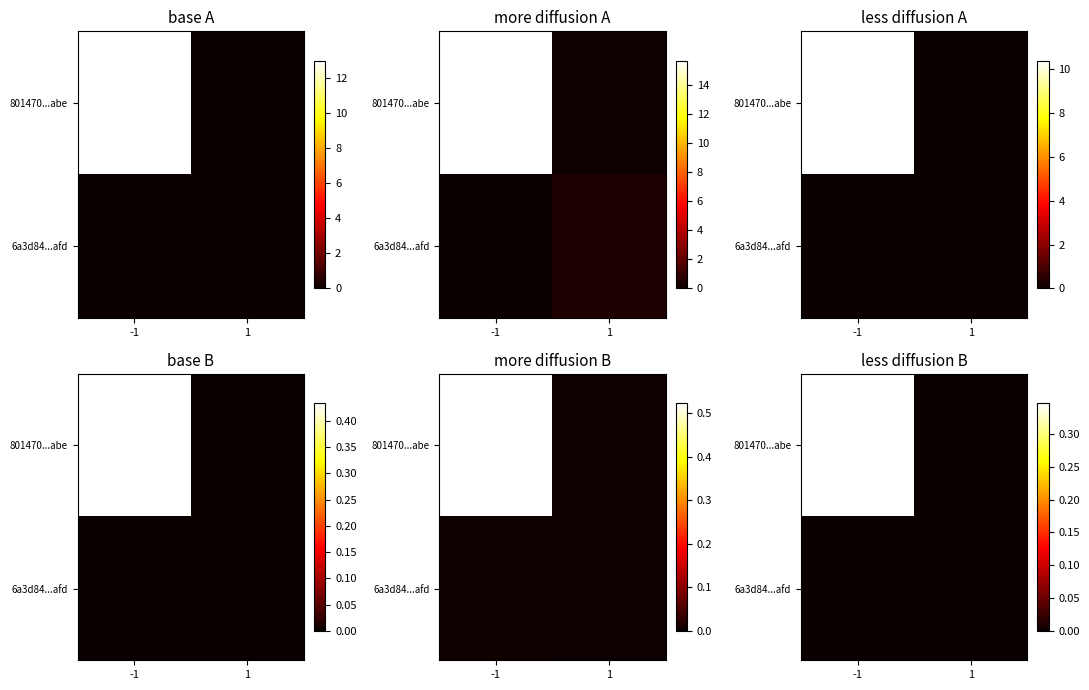

At how many categories does at least one series exceed 0?

1